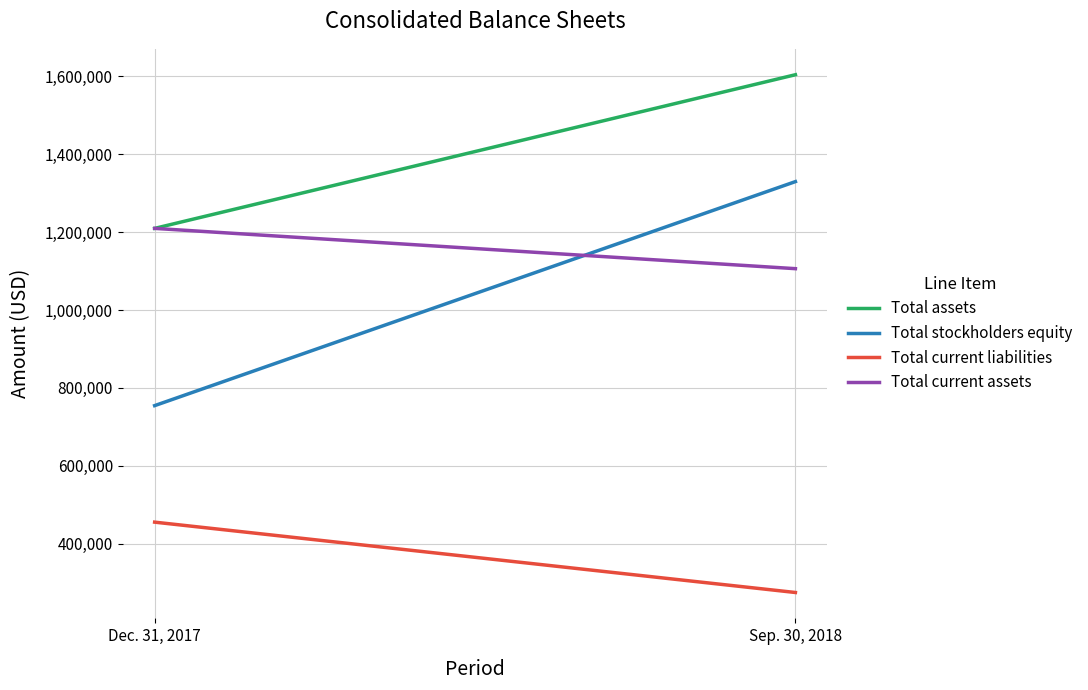

At which category does the chart reach its peak across all series?

Sep. 30, 2018